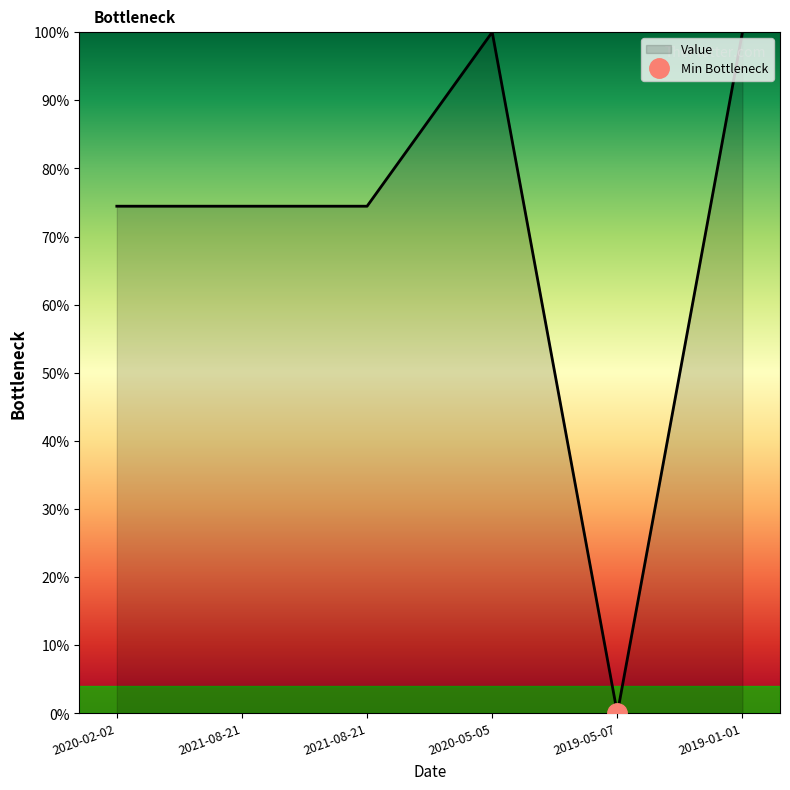

What is the sum of the values at 2021-08-21 and 2020-05-05?

174.5